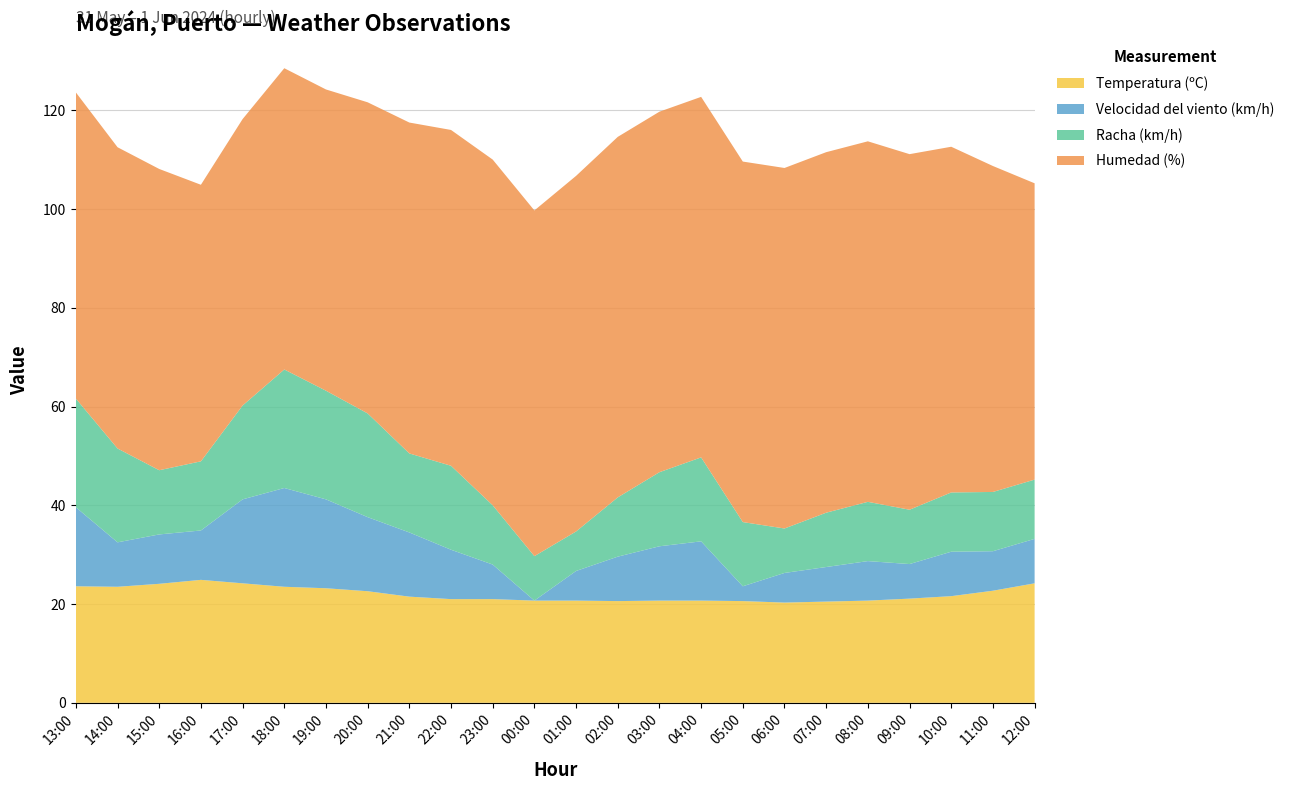

Reading left to right, what are all the values shown in this chart?

Temperatura (ºC): 23.6	23.5	24.1	24.9	24.2	23.5	23.2	22.6	21.5	21.0	21.0	20.7	20.7	20.6	20.7	20.7	20.6	20.3	20.5	20.7	21.1	21.6	22.7	24.2
Velocidad del viento (km/h): 16.0	9.0	10.0	10.0	17.0	20.0	18.0	15.0	13.0	10.0	7.0	0.0	6.0	9.0	11.0	12.0	3.0	6.0	7.0	8.0	7.0	9.0	8.0	9.0
Racha (km/h): 22.0	19.0	13.0	14.0	19.0	24.0	22.0	21.0	16.0	17.0	12.0	9.0	8.0	12.0	15.0	17.0	13.0	9.0	11.0	12.0	11.0	12.0	12.0	12.0
Humedad (%): 62.0	61.0	61.0	56.0	58.0	61.0	61.0	63.0	67.0	68.0	70.0	70.0	72.0	73.0	73.0	73.0	73.0	73.0	73.0	73.0	72.0	70.0	66.0	60.0